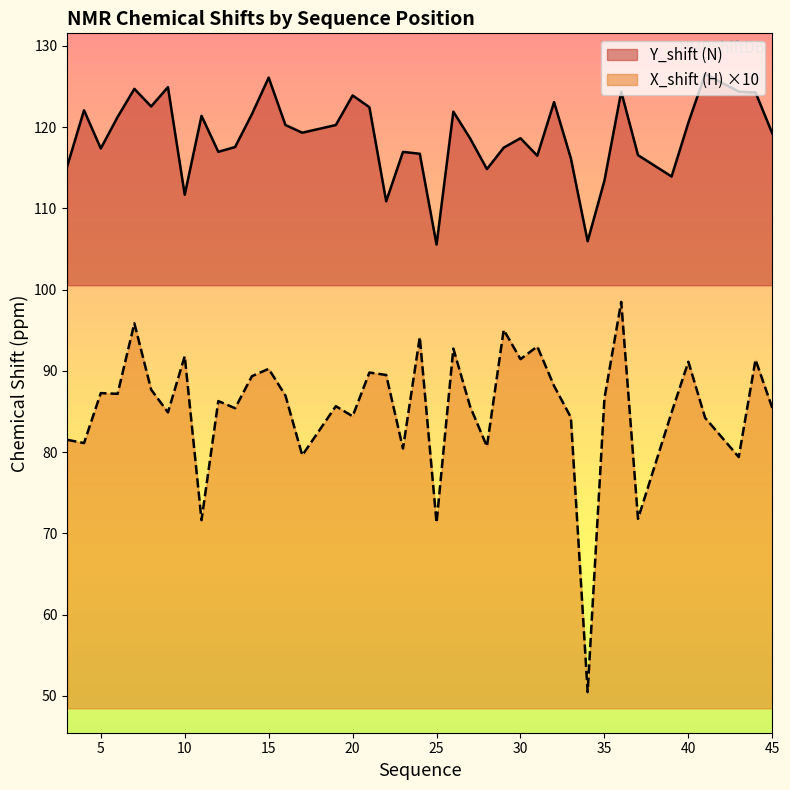

What is the minimum value shown in the chart?

50.5